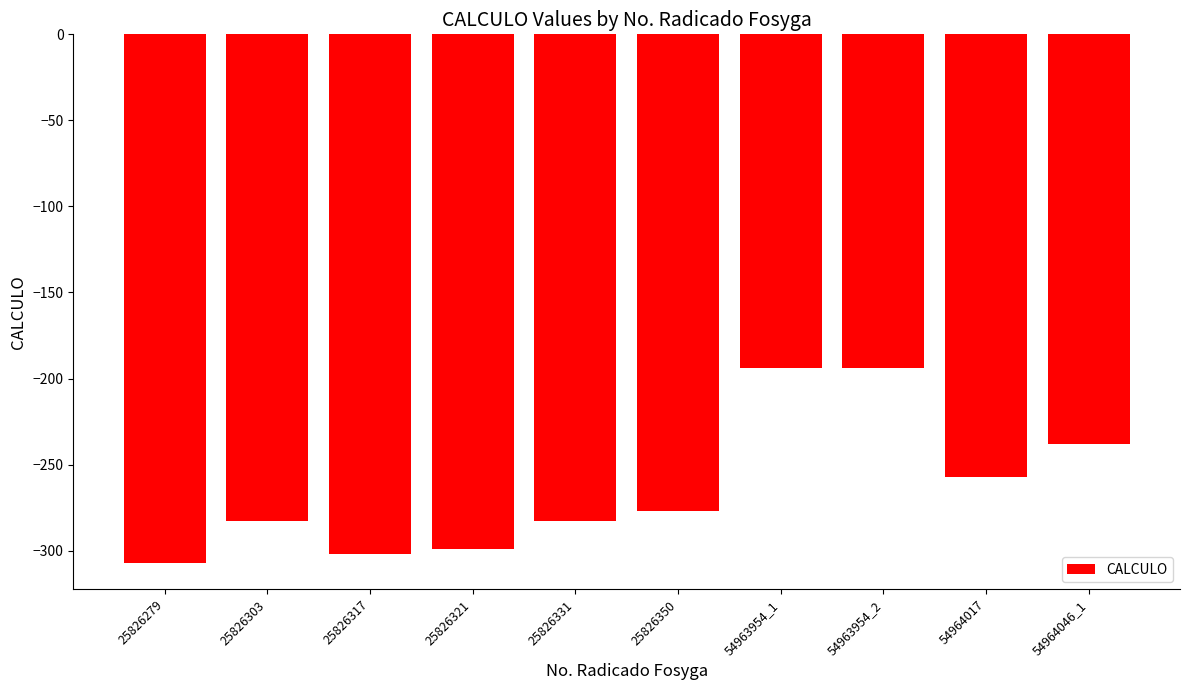

What position from the left is 25826303?

2